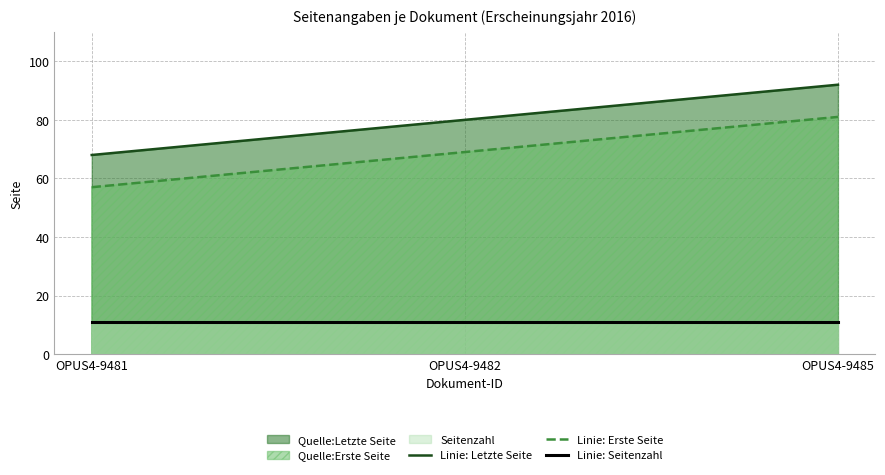

Does the chart have visible grid lines?

Yes